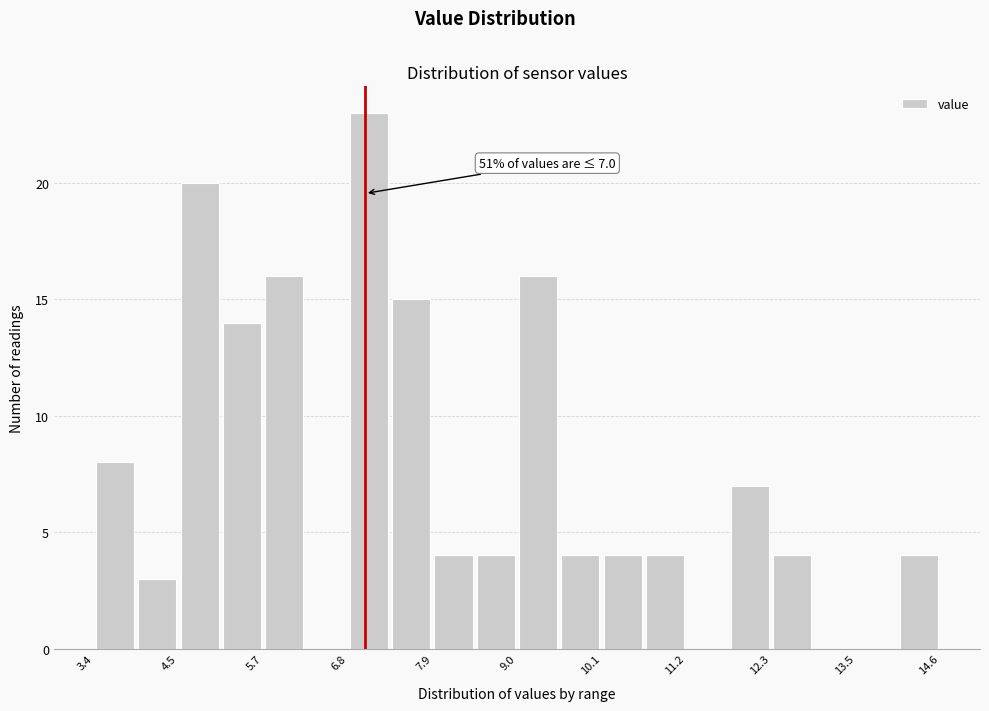

Read against the x-axis, roughly where is the centre of the tallest bar?

7.0